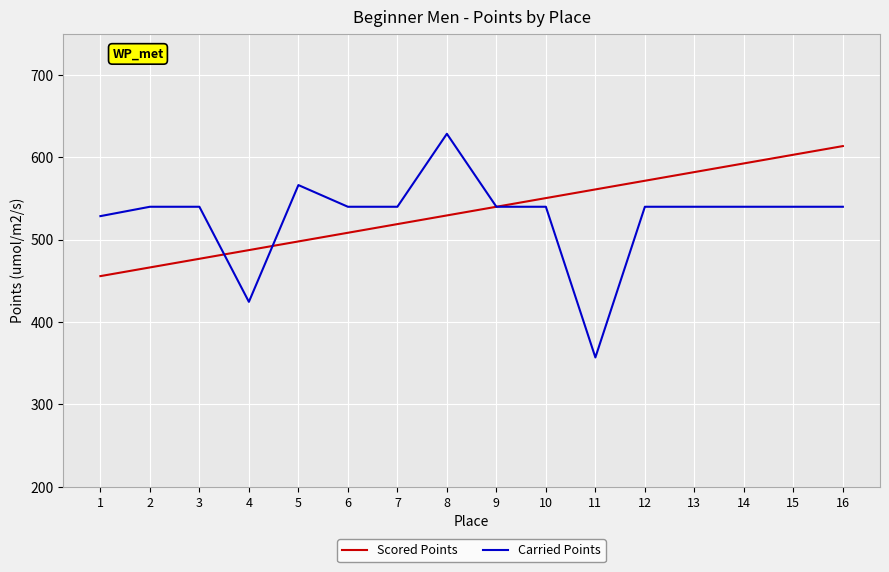

Does the chart display data point markers on the line(s)?

No